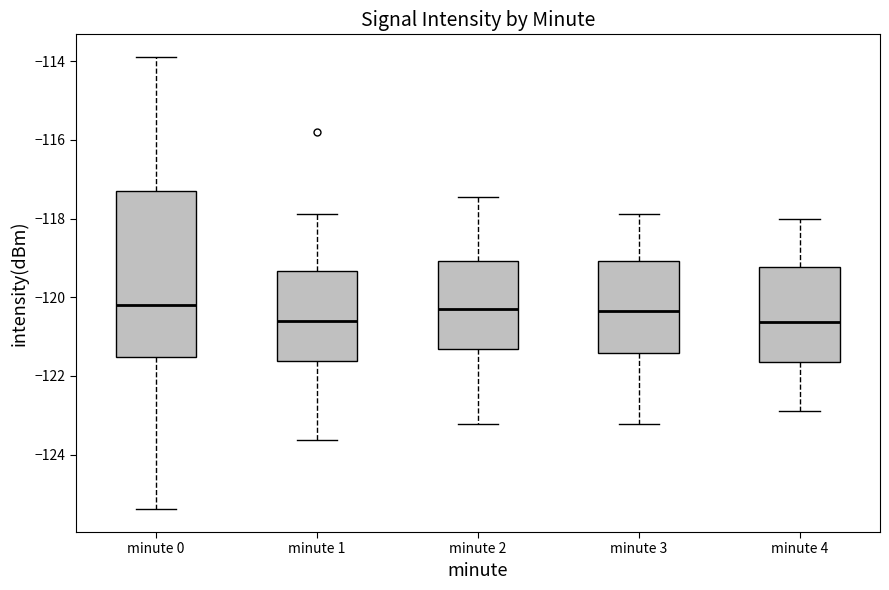

Reading left to right, transcribe this box plot: for each box, give where its median line is, the range the box spans, and where its two whiskers end, as read against the y-axis. The values are not printed on the chart, so give them approximately, as read against the axis.

minute 0: median -120.2, box -121.6 to -117.2, whiskers -125.4 to -113.8
minute 1: median -120.6, box -121.6 to -119.4, whiskers -123.6 to -117.8
minute 2: median -120.2, box -121.4 to -119.0, whiskers -123.2 to -117.4
minute 3: median -120.4, box -121.4 to -119.0, whiskers -123.2 to -117.8
minute 4: median -120.6, box -121.6 to -119.2, whiskers -123.0 to -118.0